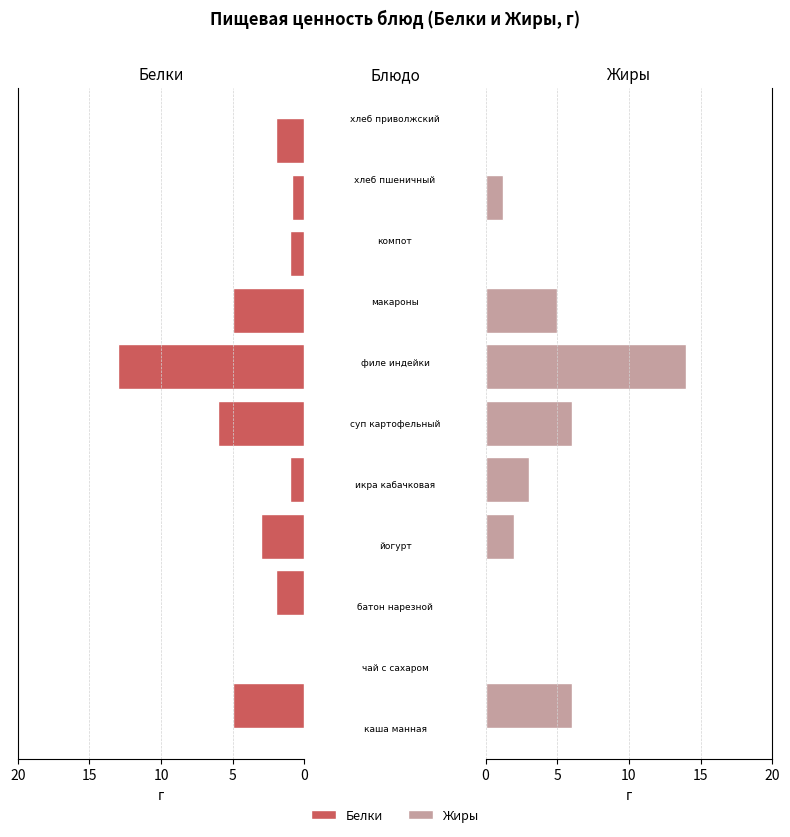

At how many categories does at least one series exceed 3?

4